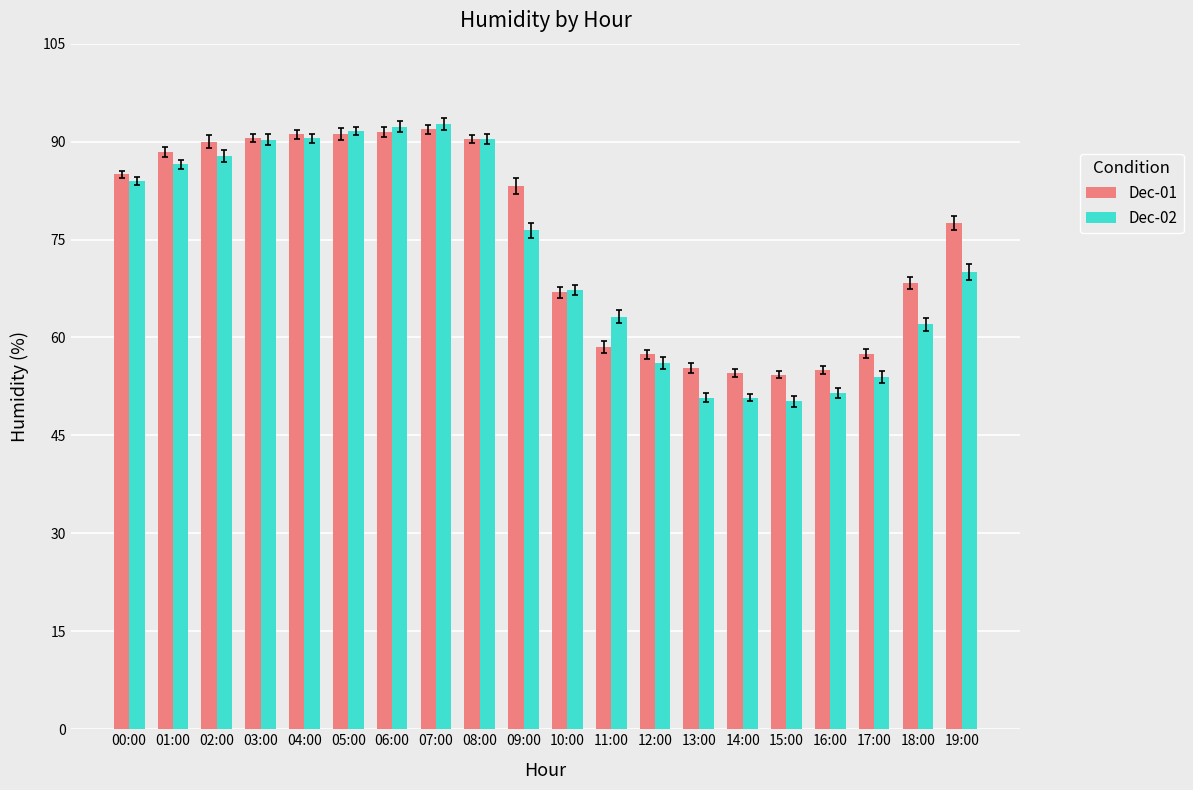

What is the minimum value for Dec-01?

54.3